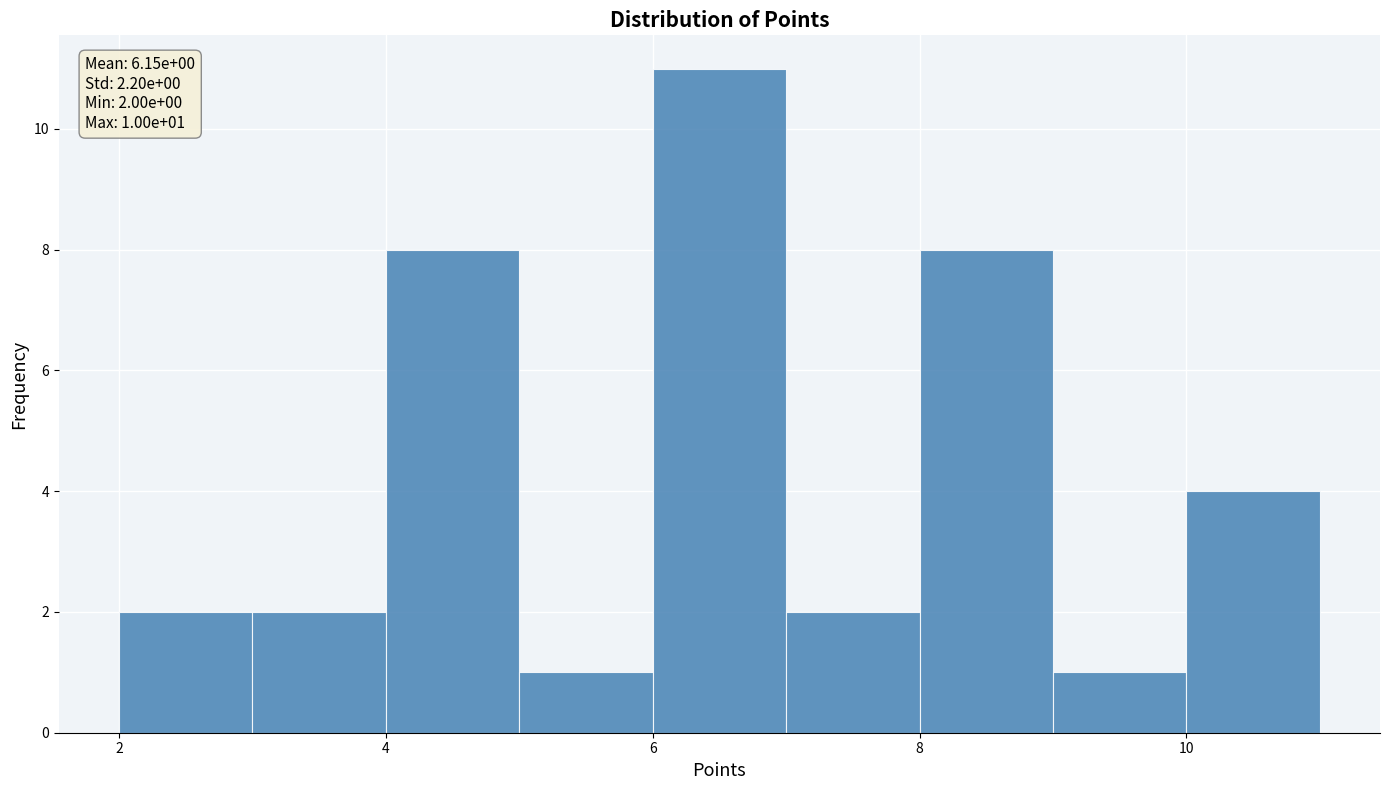

Over which range of the x-axis is the bar tallest?

6 to 7